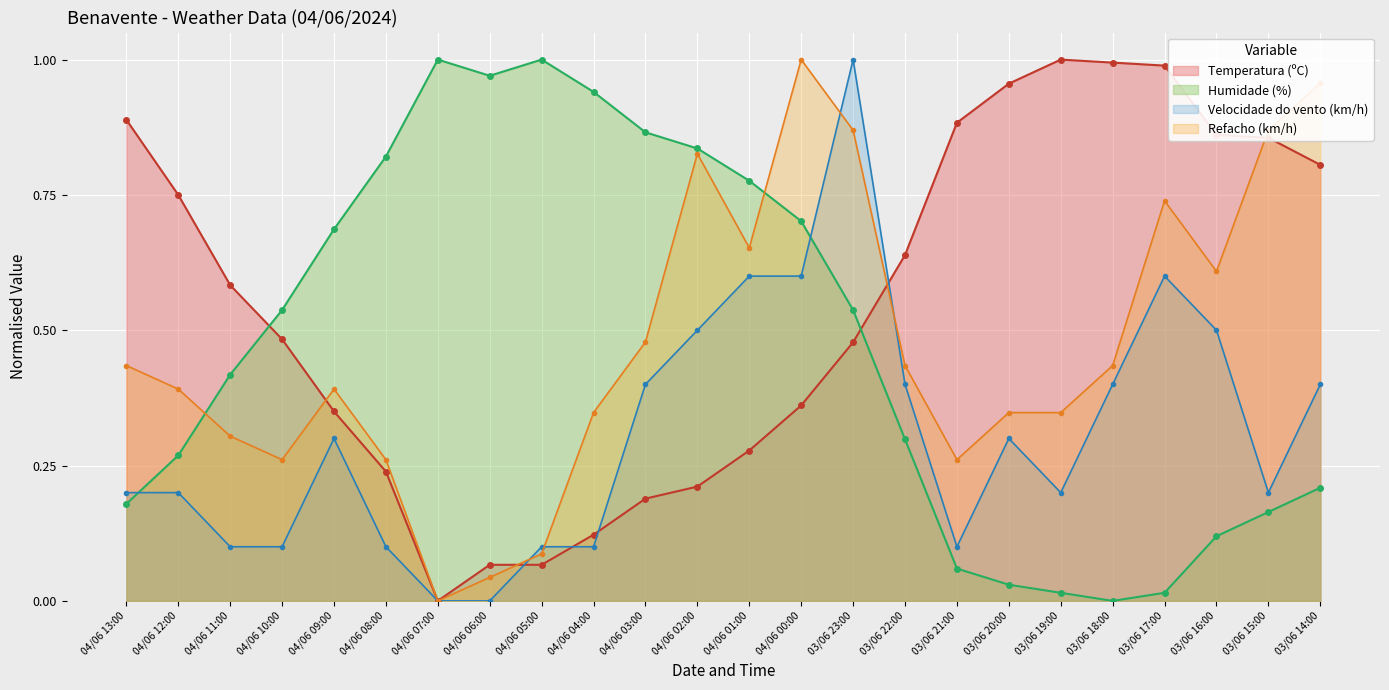

How many values in Temperatura (ºC) are above zero?

23